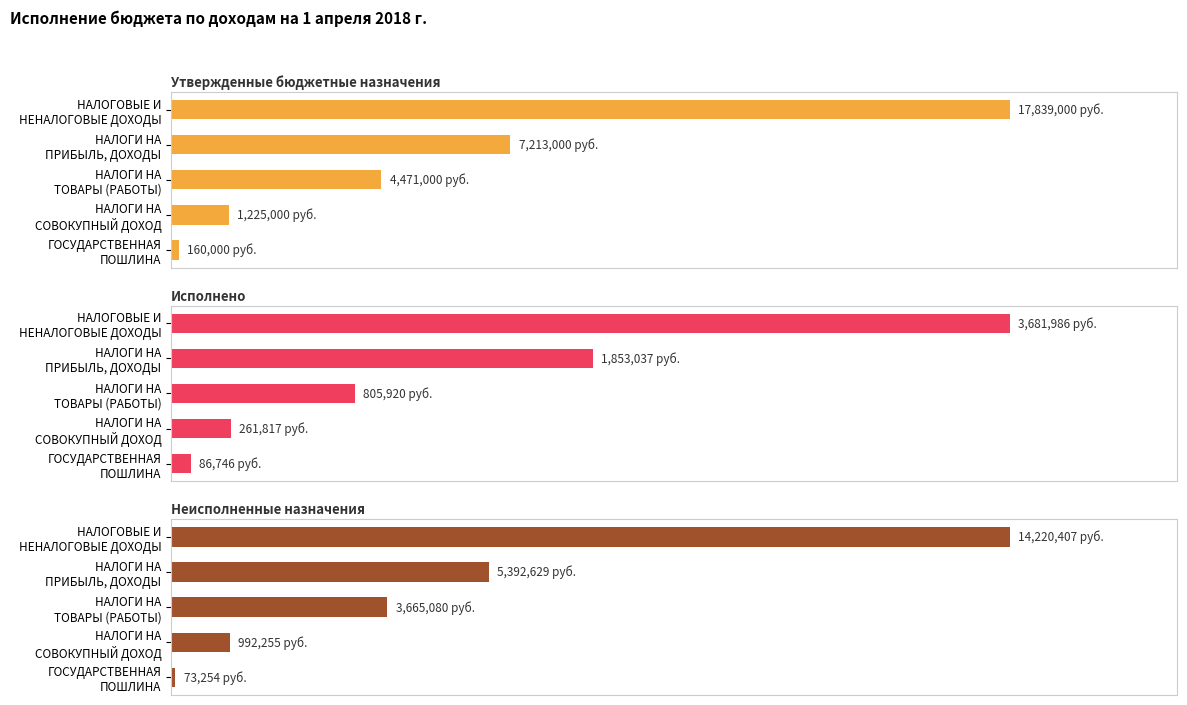

How many data points in Неисполненные назначения are less than 25?

2